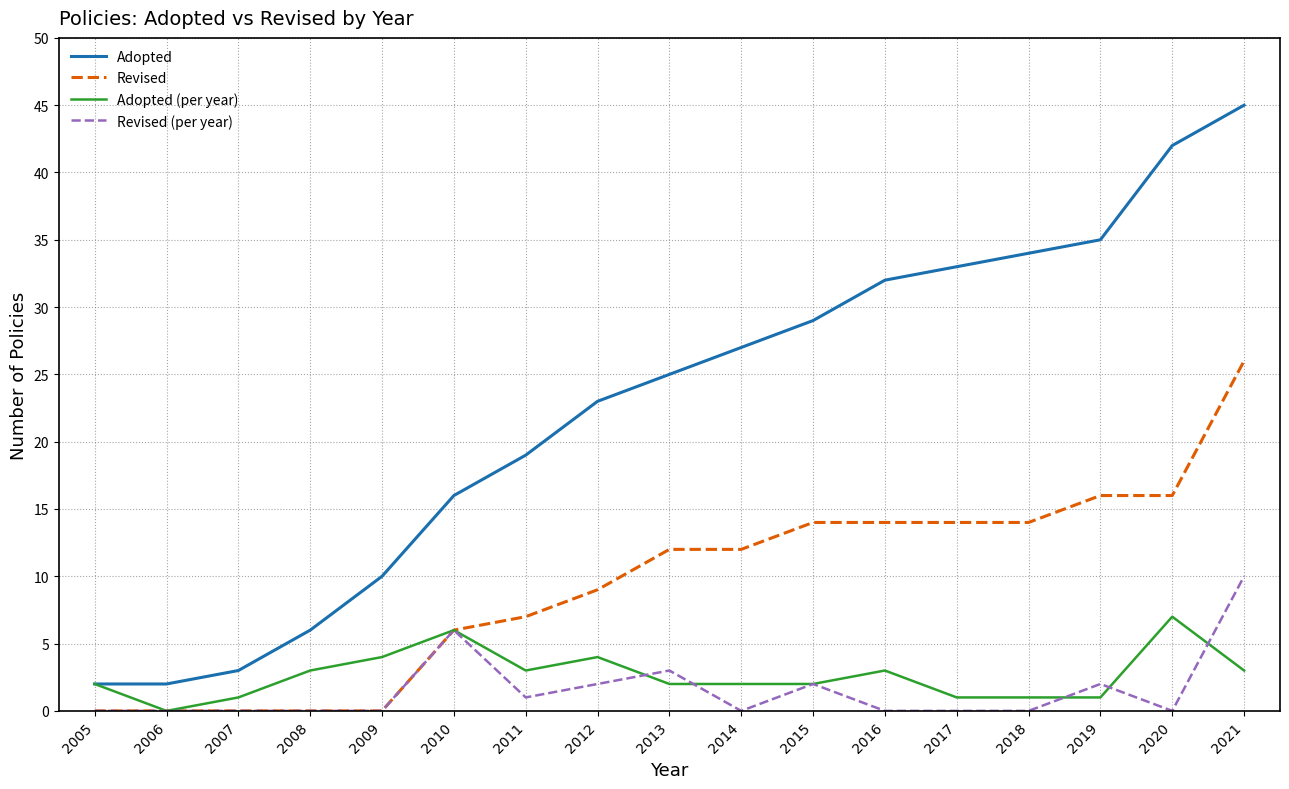

True or false: Adopted (per year) has a value of 0 at 2006.

True